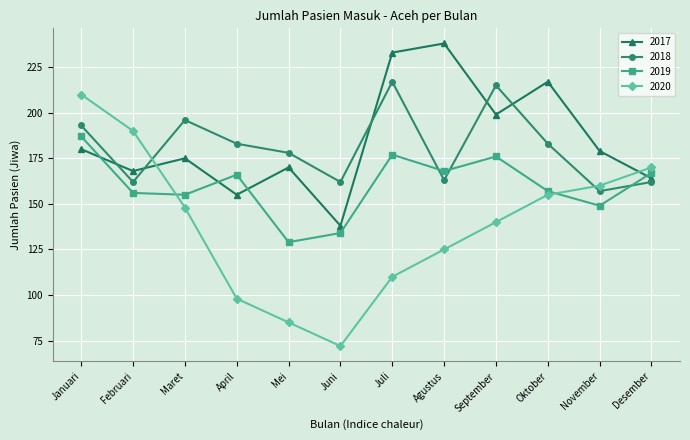

How many data points does each series have?

12